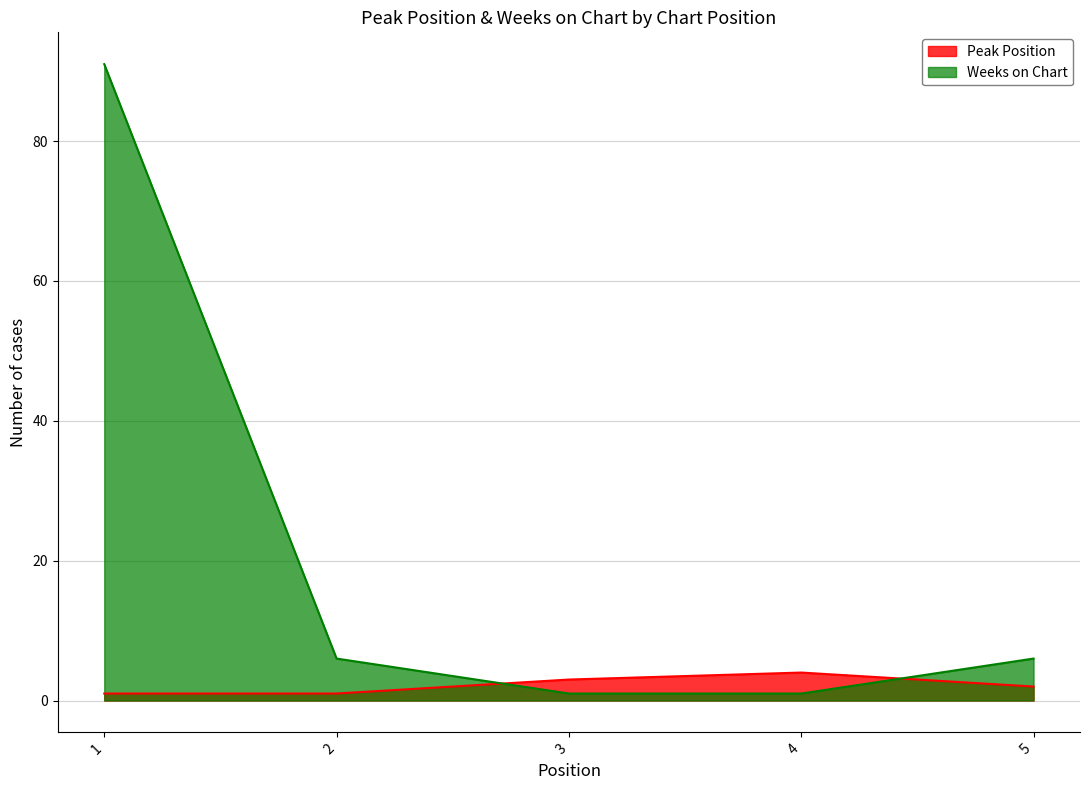

What is the difference between the highest and lowest values at 1?

90